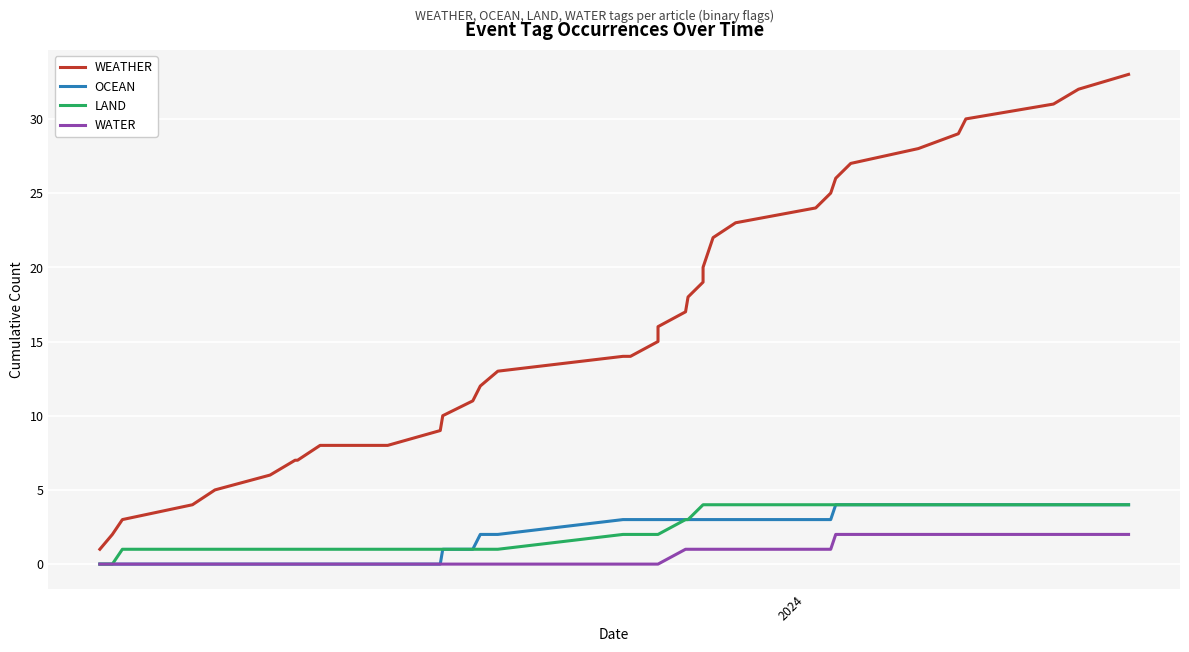

What are all the series names shown in the legend?

WEATHER, OCEAN, LAND, WATER